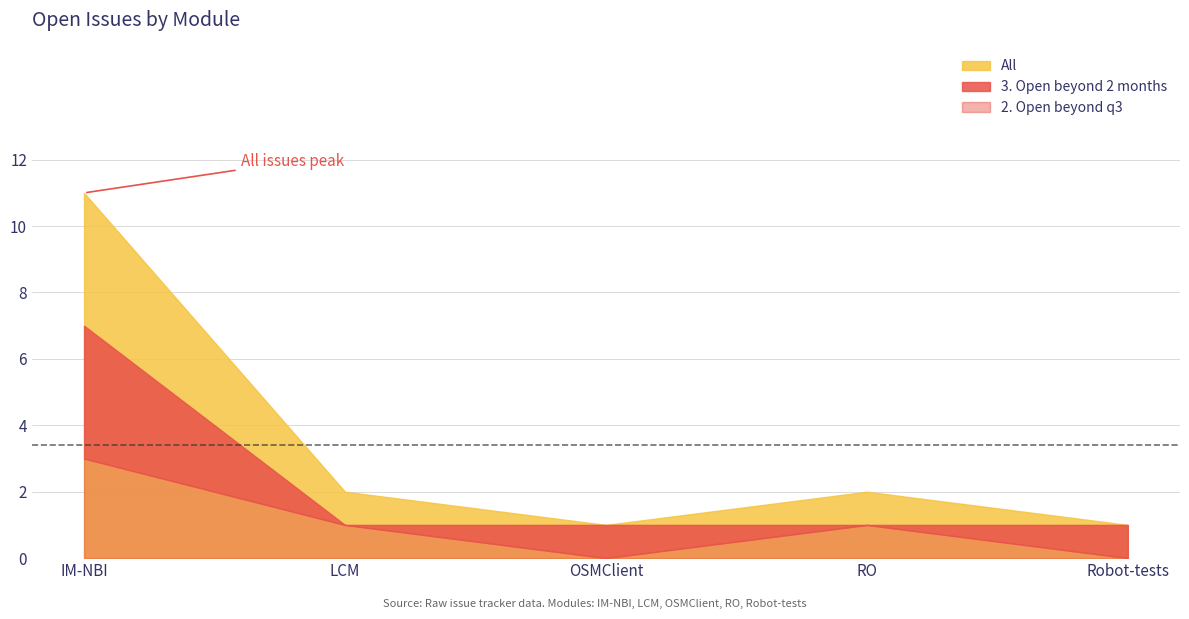

What is the label of the 1st point from the right?

Robot-tests